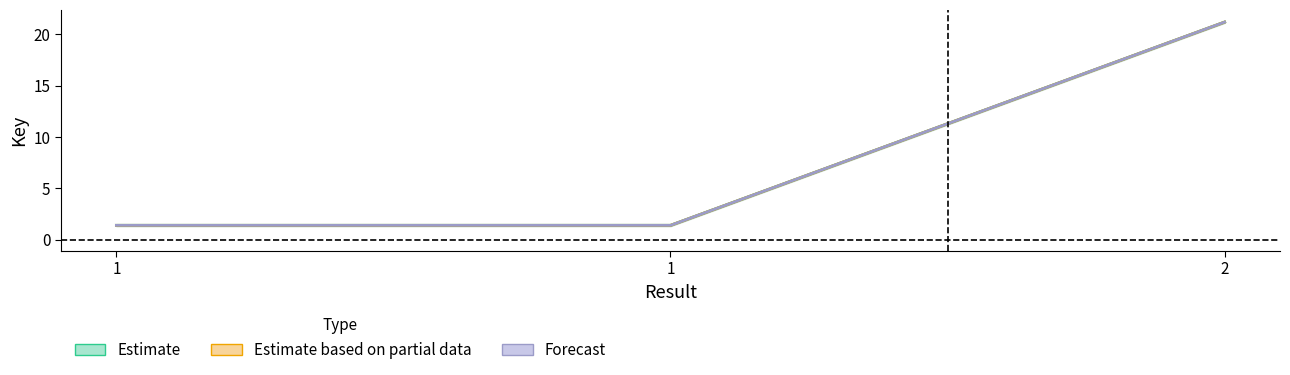

What is the approximate value of Forecast at 2?

21.2